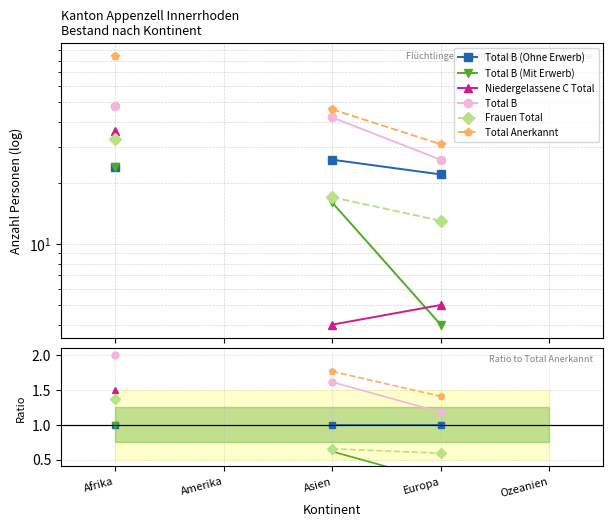

How many lines are shown in the chart?

6